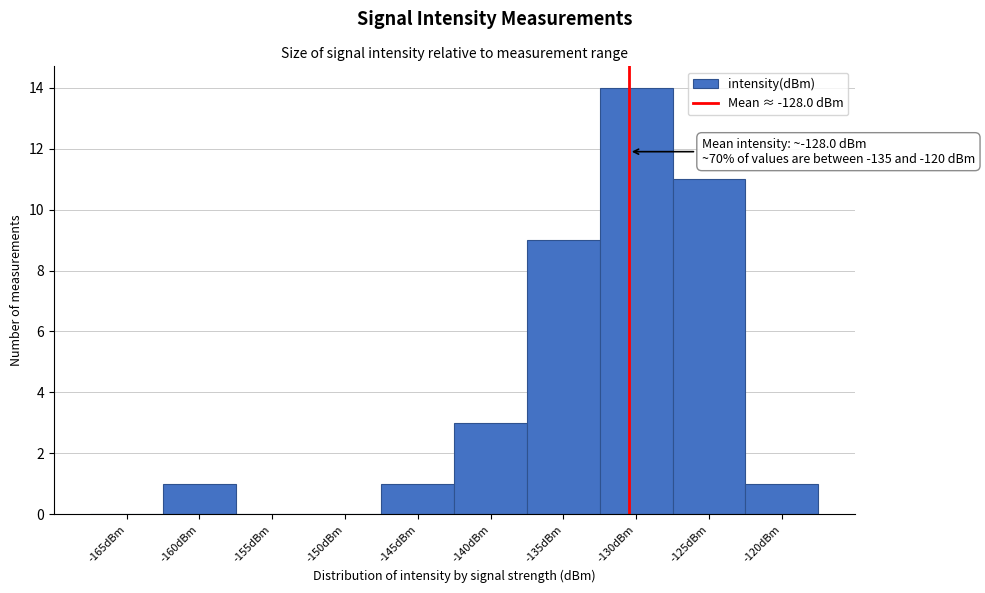

Reading left to right, what are all the values shown in this chart?

-165dBm=0	-160dBm=1	-155dBm=0	-150dBm=0	-145dBm=1	-140dBm=3	-135dBm=9	-130dBm=14	-125dBm=11	-120dBm=1